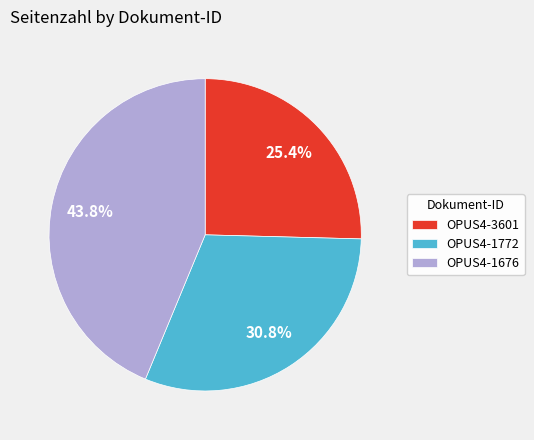

To the nearest percent, what percentage of the pie is OPUS4-3601?

25%